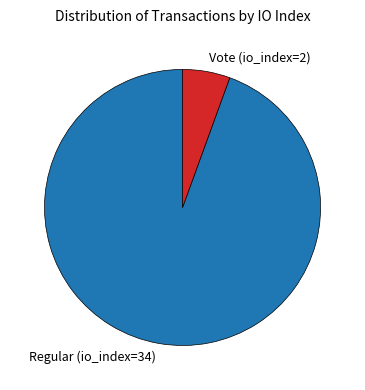

How many segments does this pie chart have?

2